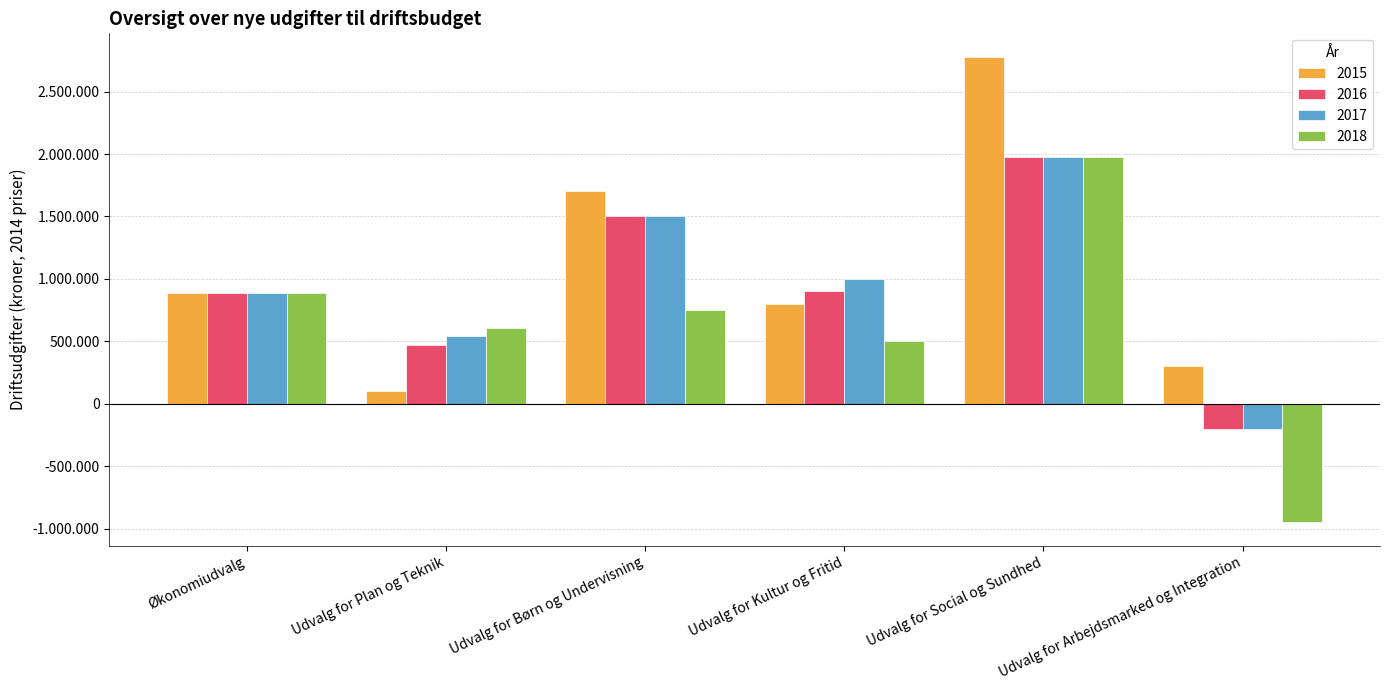

What are all the series names shown in the legend?

2015, 2016, 2017, 2018